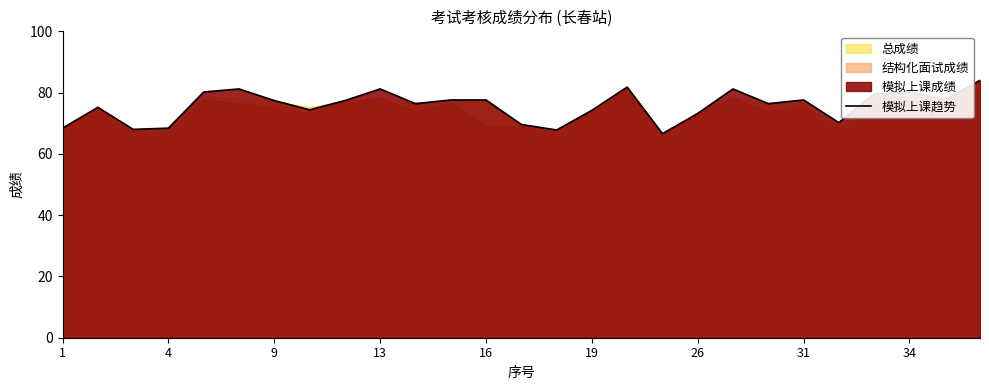

The 模拟上课趋势 series shows 22.2 at 9. True or false?

False